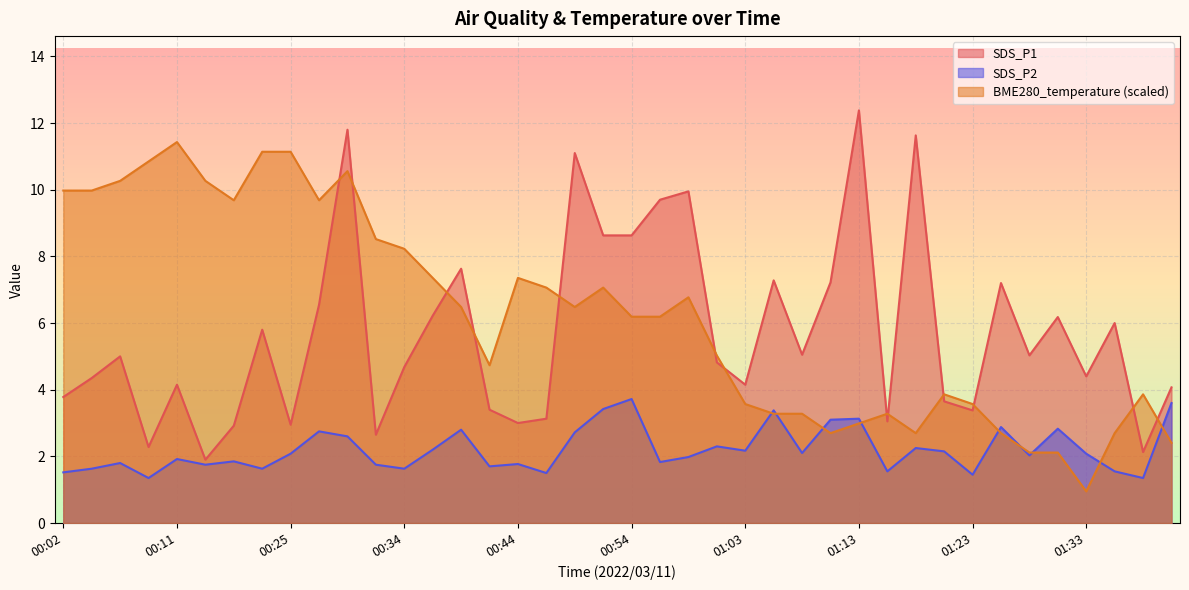

List the labels in order of SDS_P2 value, smallest first.

00:09, 01:38, 01:23, 00:46, 00:02, 01:16, 01:35, 00:04, 00:22, 00:34, 00:42, 00:17, 00:32, 00:44, 00:06, 00:56, 00:20, 00:11, 00:59, 01:28, 00:25, 01:33, 01:08, 01:20, 01:03, 00:37, 01:18, 01:01, 00:29, 00:49, 00:27, 00:39, 01:30, 01:25, 01:11, 01:13, 01:06, 00:51, 01:40, 00:54